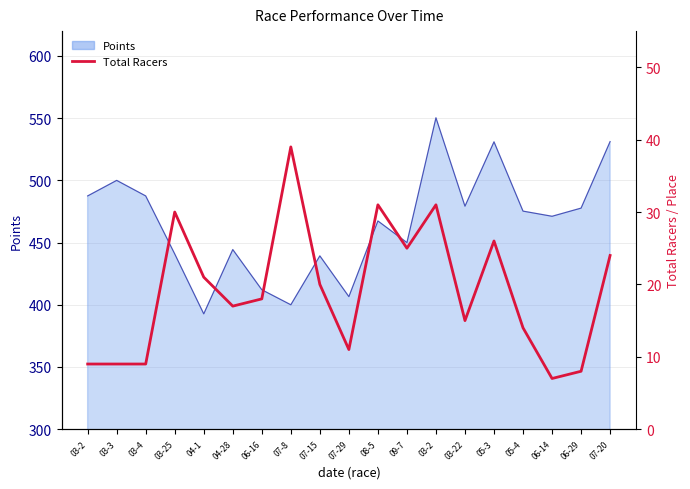

True or false: the data shows 31 at 03-2.

True